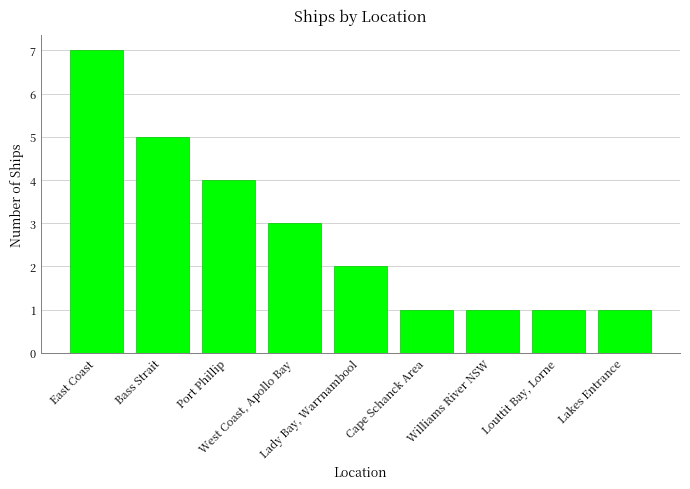

What is the greatest value displayed?

7